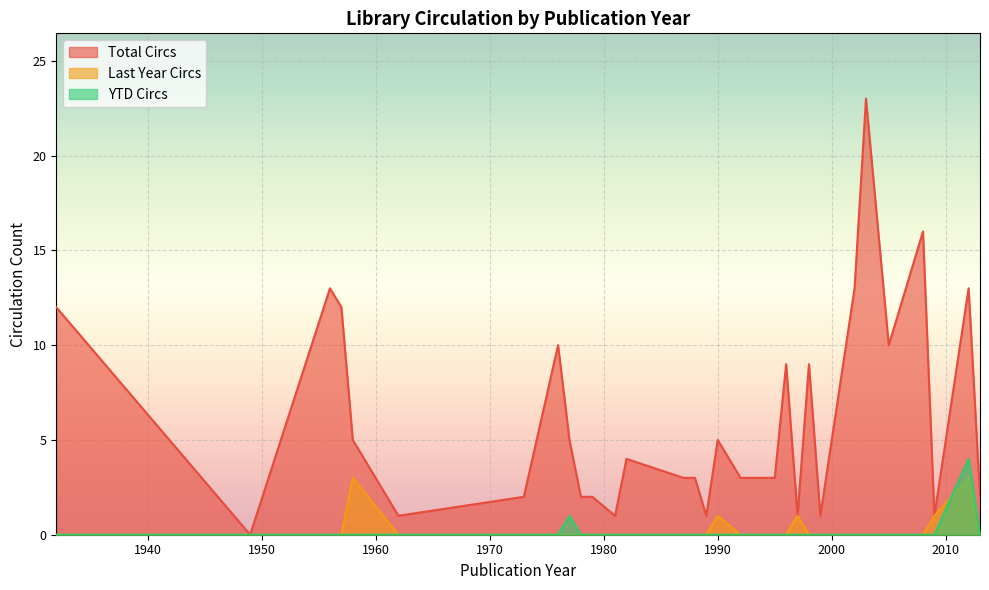

Count the number of data series in this chart.

3